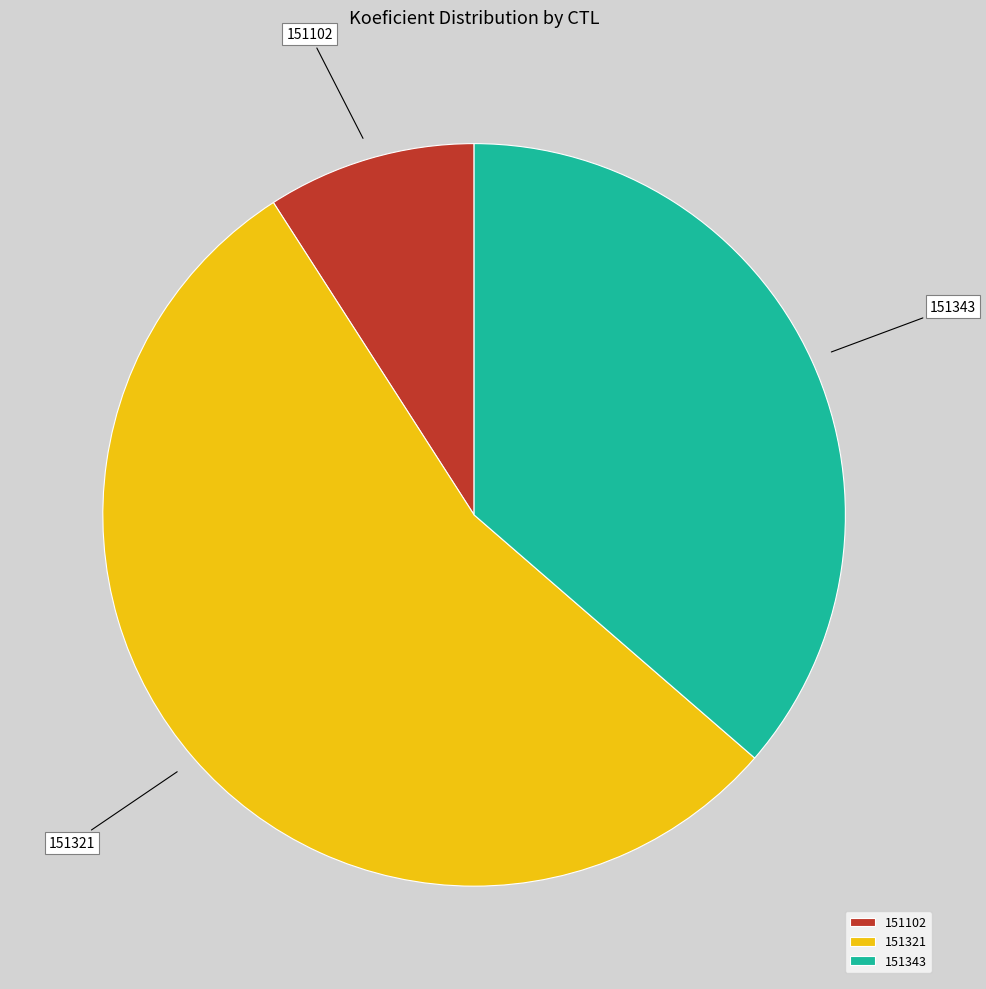

Combined, do 151102 and 151343 account for over 50%?

No